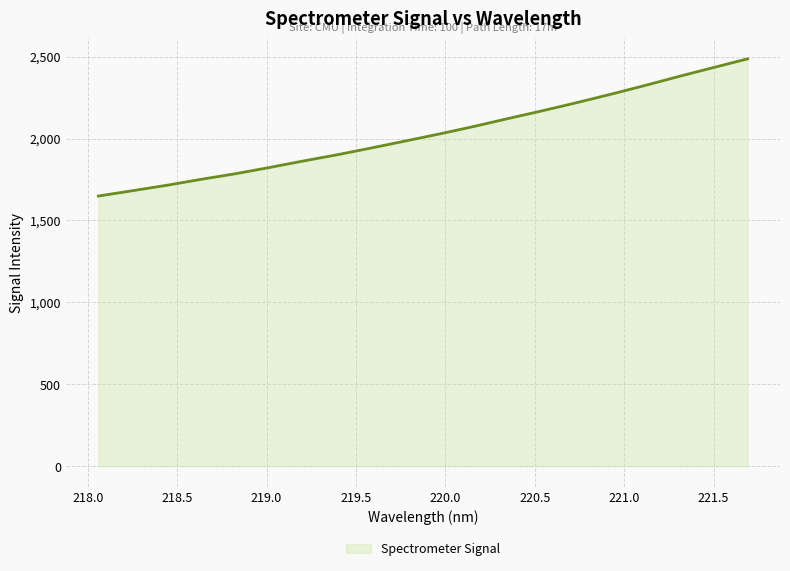

What is the difference between the maximum and minimum values?

837.4